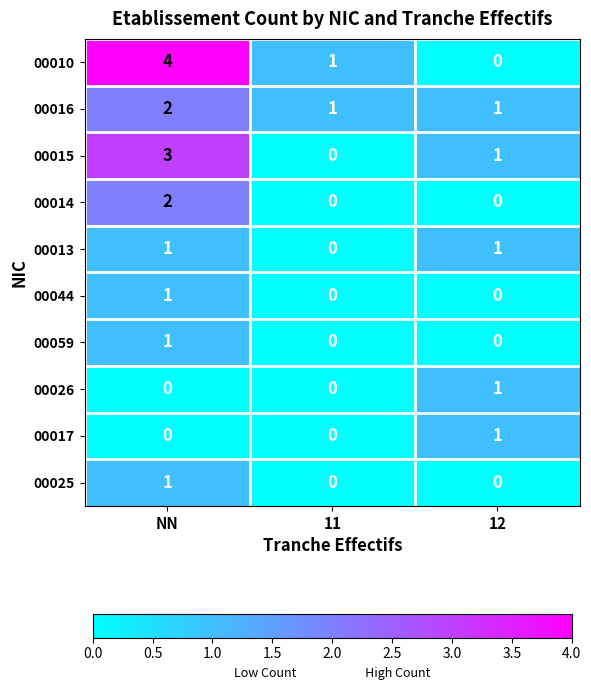

Which label corresponds to the largest value in the chart?

NN